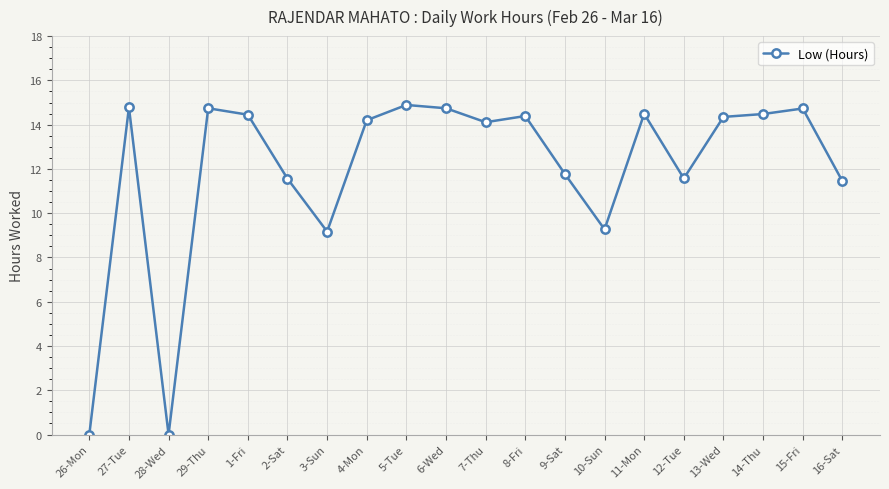

What is the sum of the values at 28-Wed and 9-Sat?

11.8